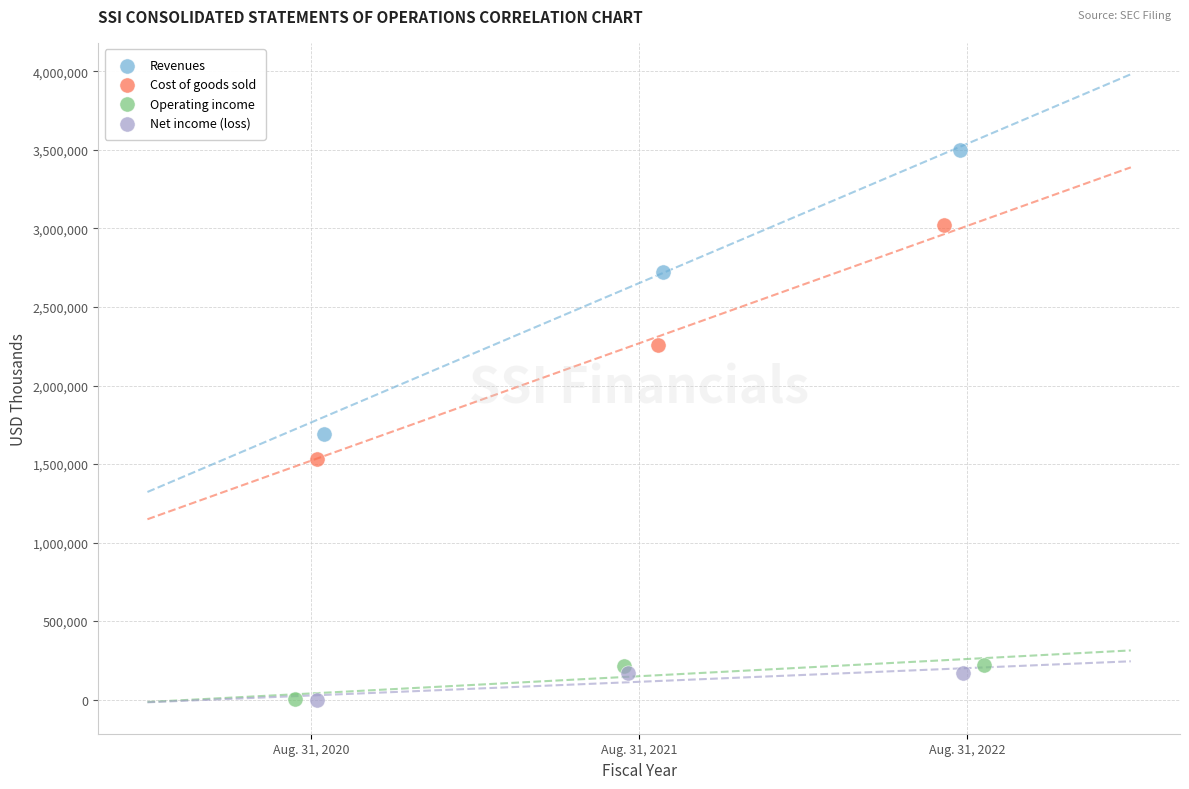

Which series has the largest Y range (max minus min)?

Revenues